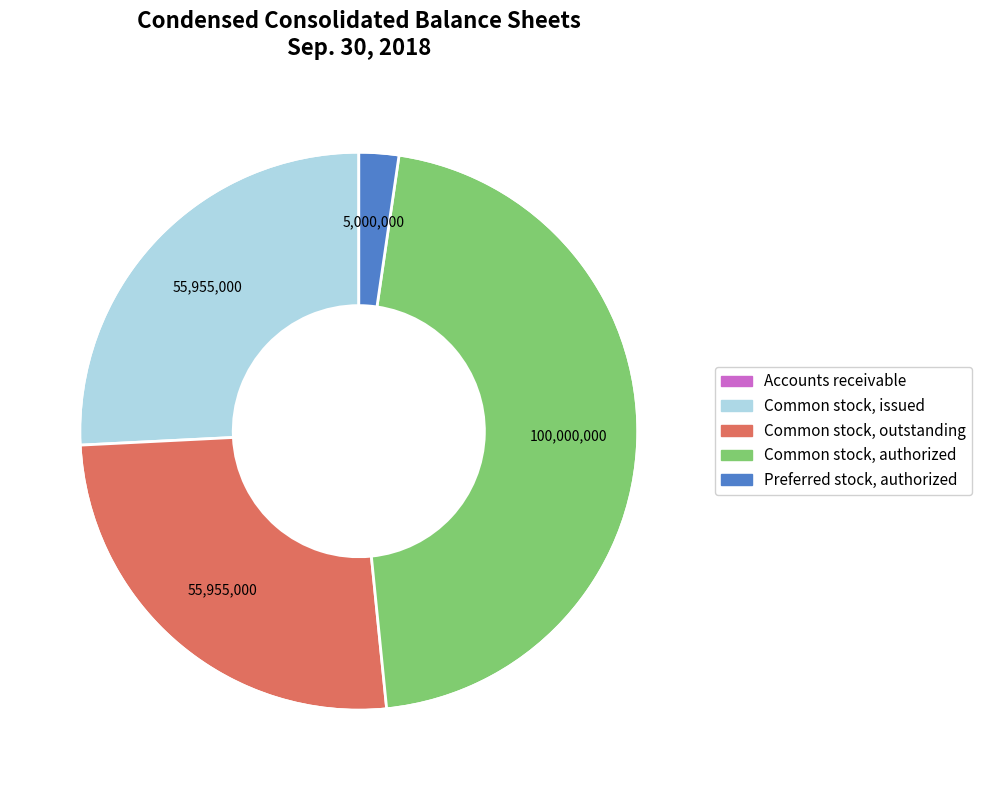

Does any single category account for the majority?

No